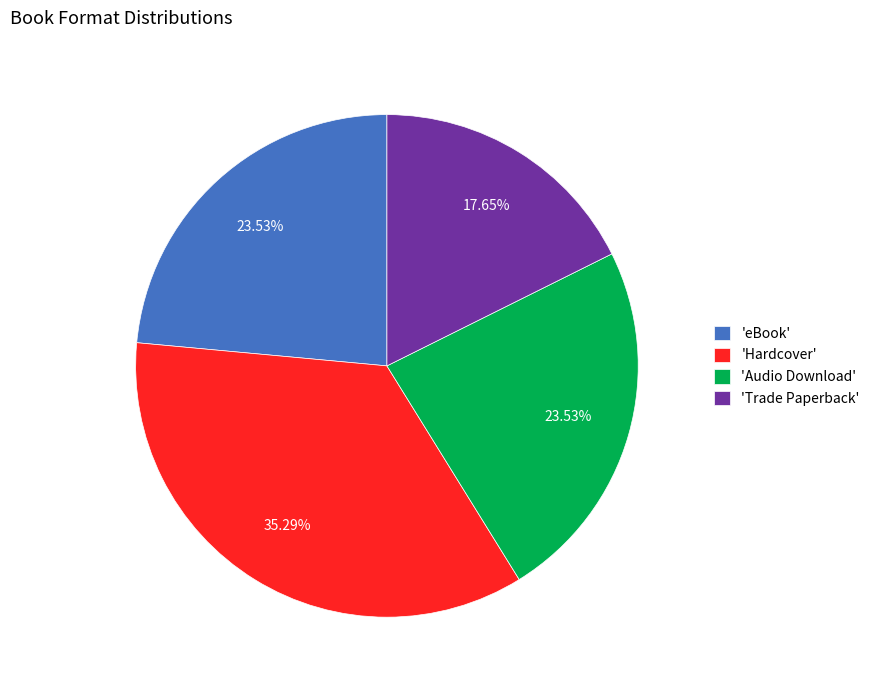

Does 'Audio Download' account for over 50% of the chart?

No